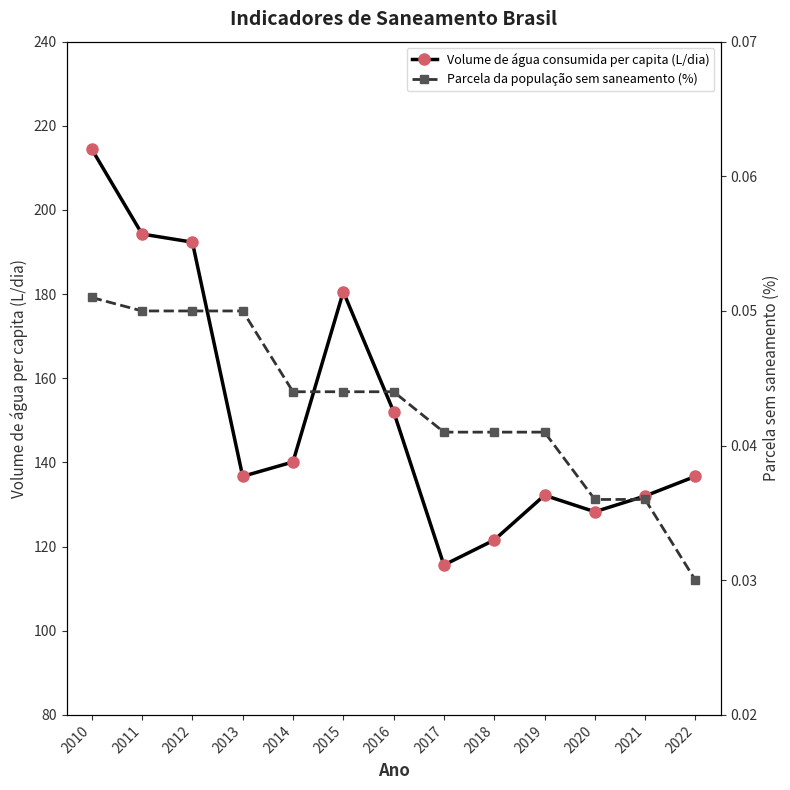

What is the sum of the Volume de água consumida per capita (L/dia) values at 2020 and 2013?

265.0